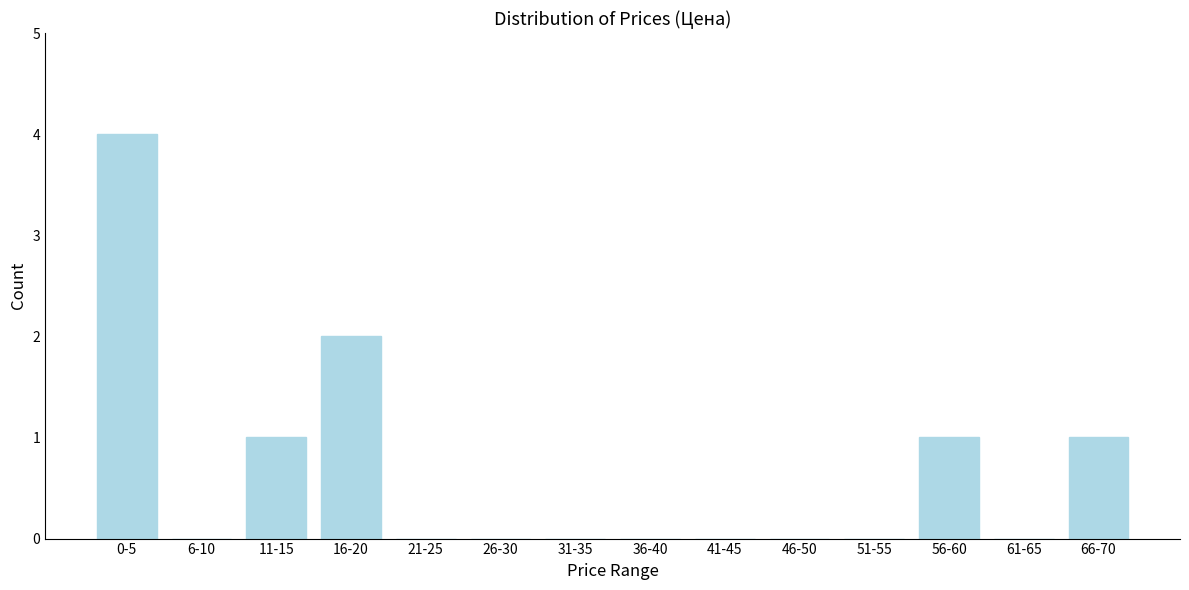

Reading left to right, what are all the values shown in this chart?

0-5=4	6-10=0	11-15=1	16-20=2	21-25=0	26-30=0	31-35=0	36-40=0	41-45=0	46-50=0	51-55=0	56-60=1	61-65=0	66-70=1